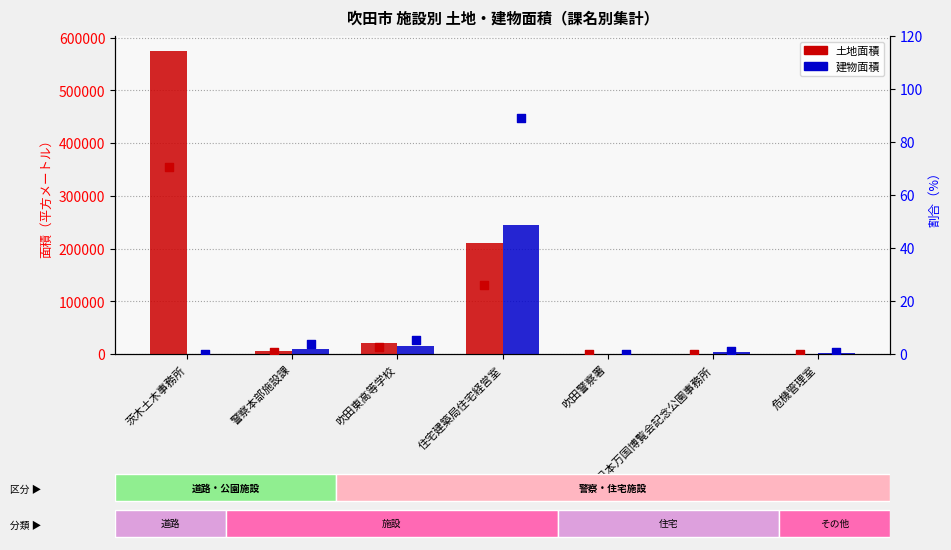

Which series has the largest Y range (max minus min)?

土地面積